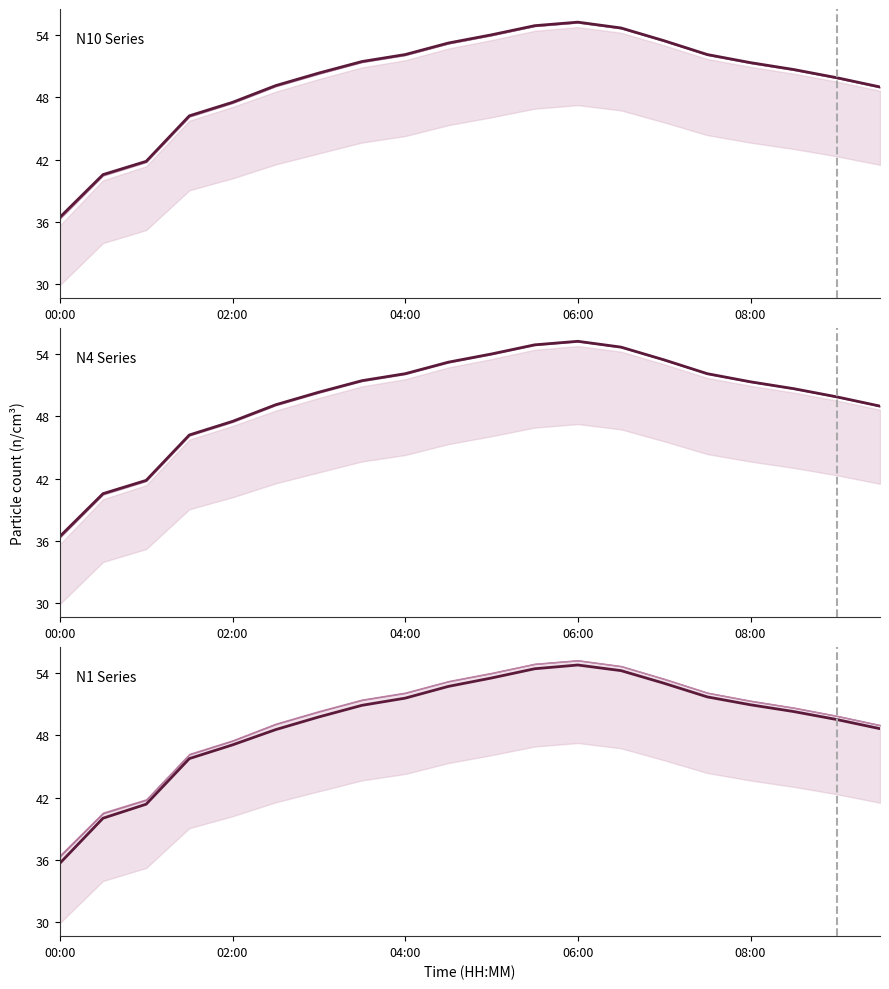

What is the label of the 16th point from the left?

15